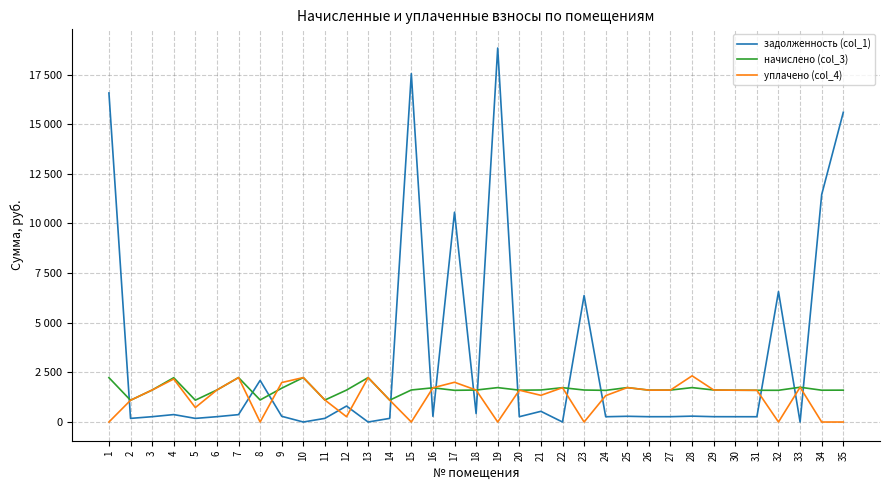

List the labels in order of задолженность (col_1) value, largest first.

19, 15, 1, 35, 34, 17, 32, 23, 8, 12, 21, 18, 4, 7, 28, 25, 9, 16, 6, 29, 27, 3, 26, 20, 30, 31, 24, 11, 14, 5, 2, 10, 13, 22, 33